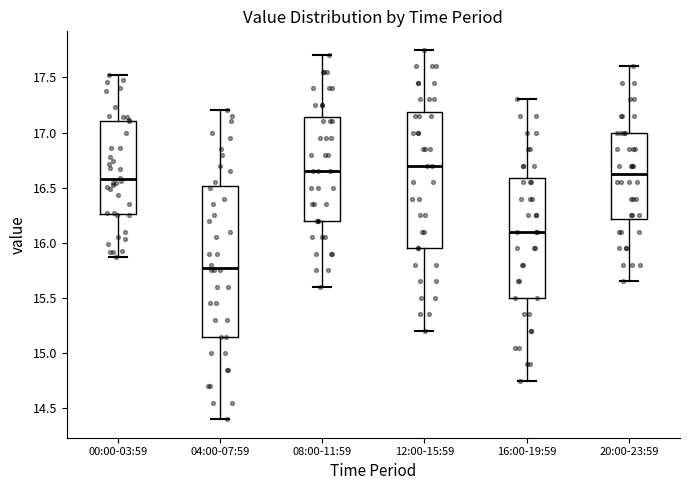

Reading left to right, transcribe this box plot: for each box, give where its median line is, the range the box spans, and where its two whiskers end, as read against the y-axis. The values are not printed on the chart, so give them approximately, as read against the axis.

00:00-03:59: median 16.60, box 16.25 to 17.10, whiskers 15.85 to 17.50
04:00-07:59: median 15.80, box 15.15 to 16.50, whiskers 14.40 to 17.20
08:00-11:59: median 16.65, box 16.20 to 17.15, whiskers 15.60 to 17.70
12:00-15:59: median 16.70, box 15.95 to 17.20, whiskers 15.20 to 17.75
16:00-19:59: median 16.10, box 15.50 to 16.60, whiskers 14.75 to 17.30
20:00-23:59: median 16.65, box 16.20 to 17.00, whiskers 15.65 to 17.60